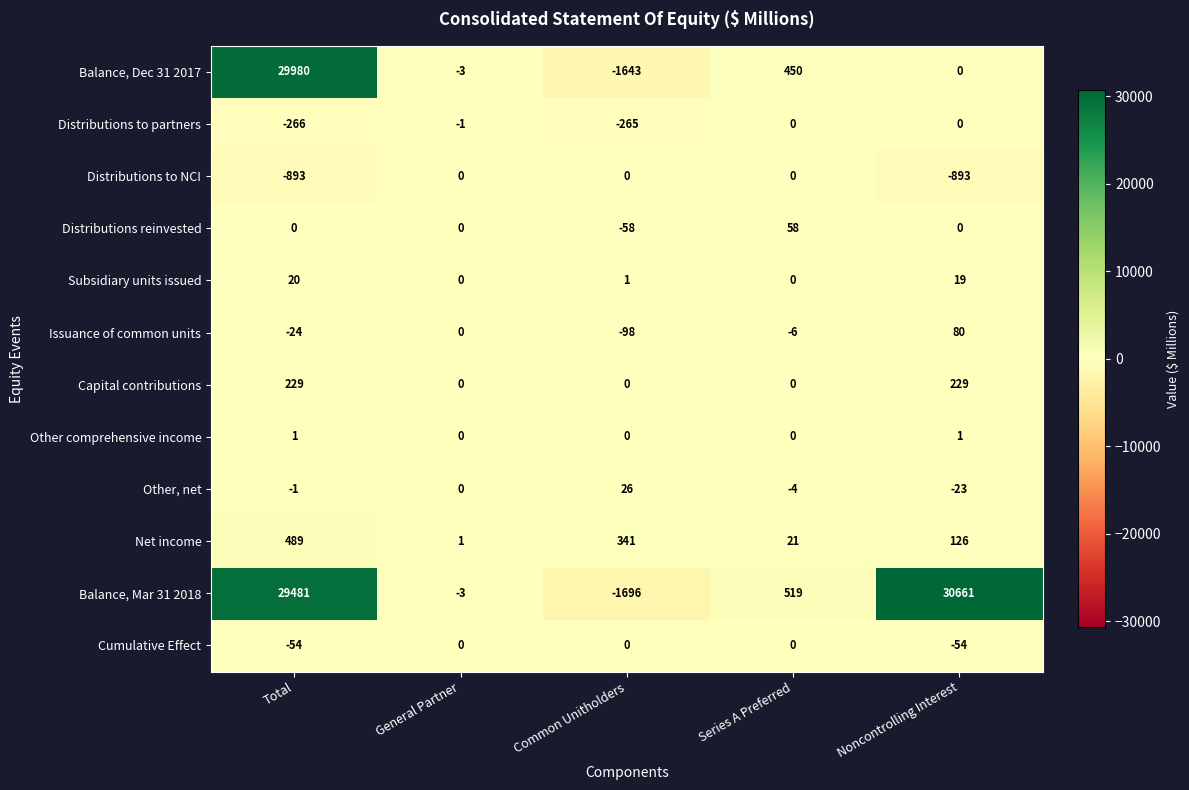

Which series has the largest total across all categories?

Balance, Mar 31 2018